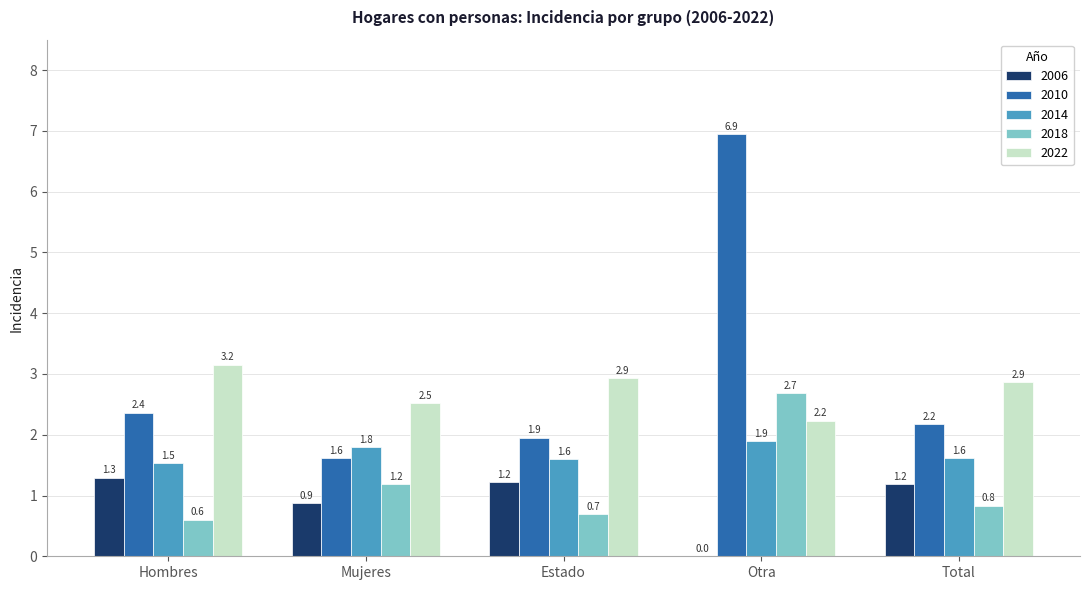

Which category has the highest value across all series?

Otra